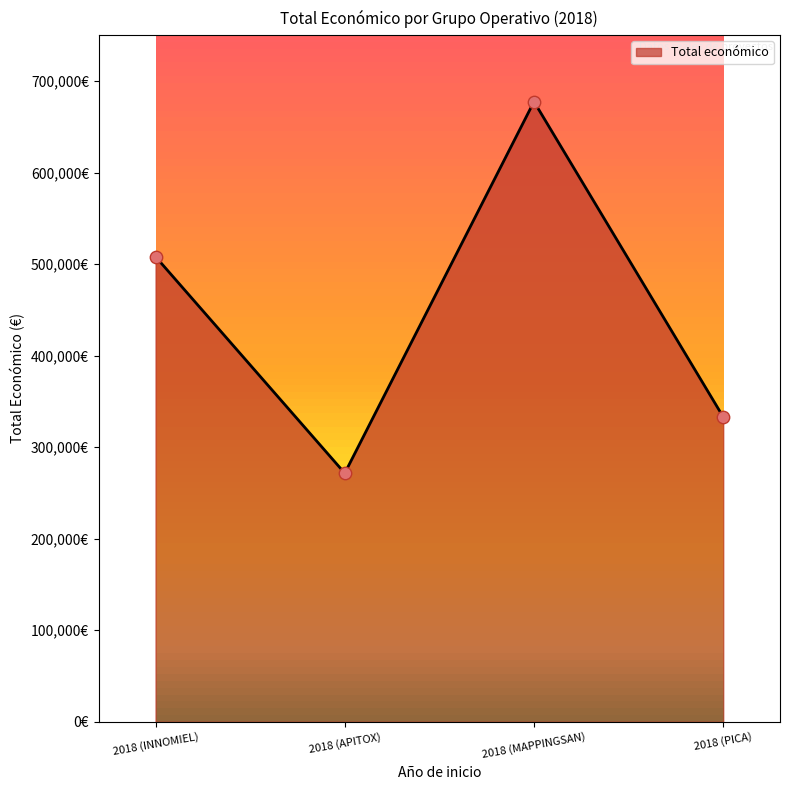

What is the change in value from 2018 (MAPPINGSAN) to 2018 (PICA)?

-344424